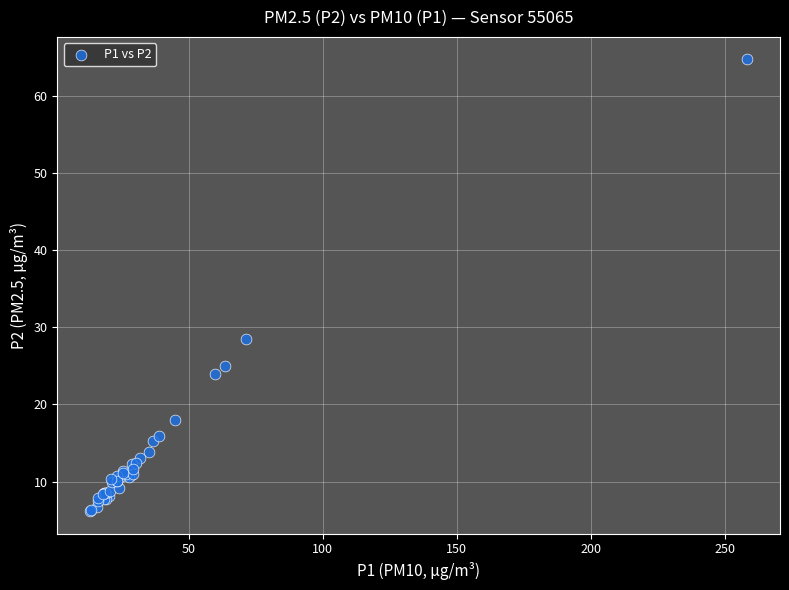

What Y value in the scatter plot is closest to 35?

28.5